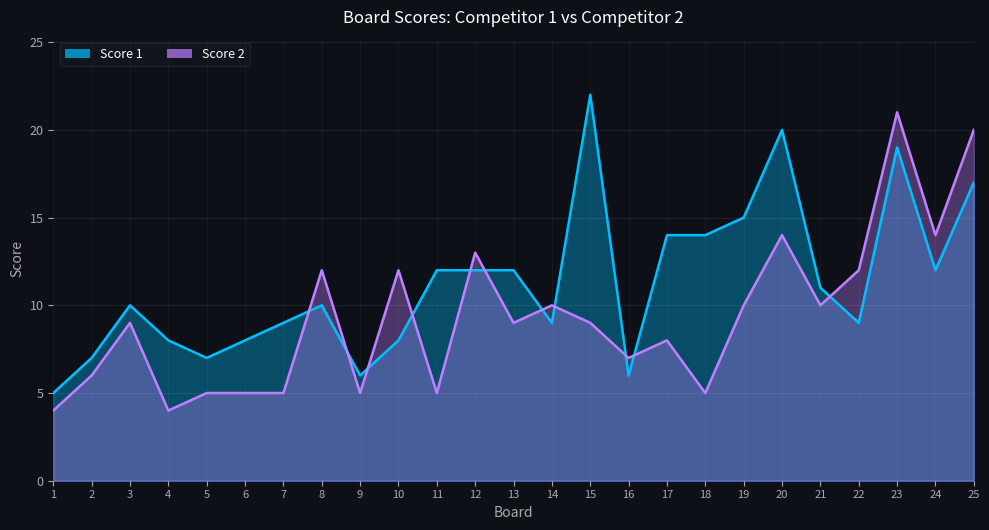

At how many categories does at least one series exceed 9?

17